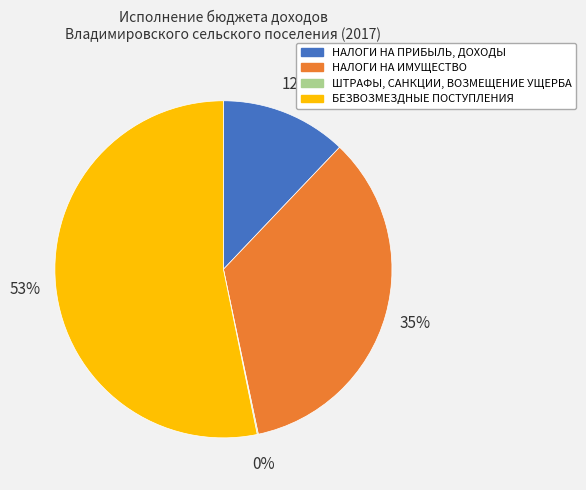

To the nearest percent, what is the difference between the largest and smallest slice percentages?

53%